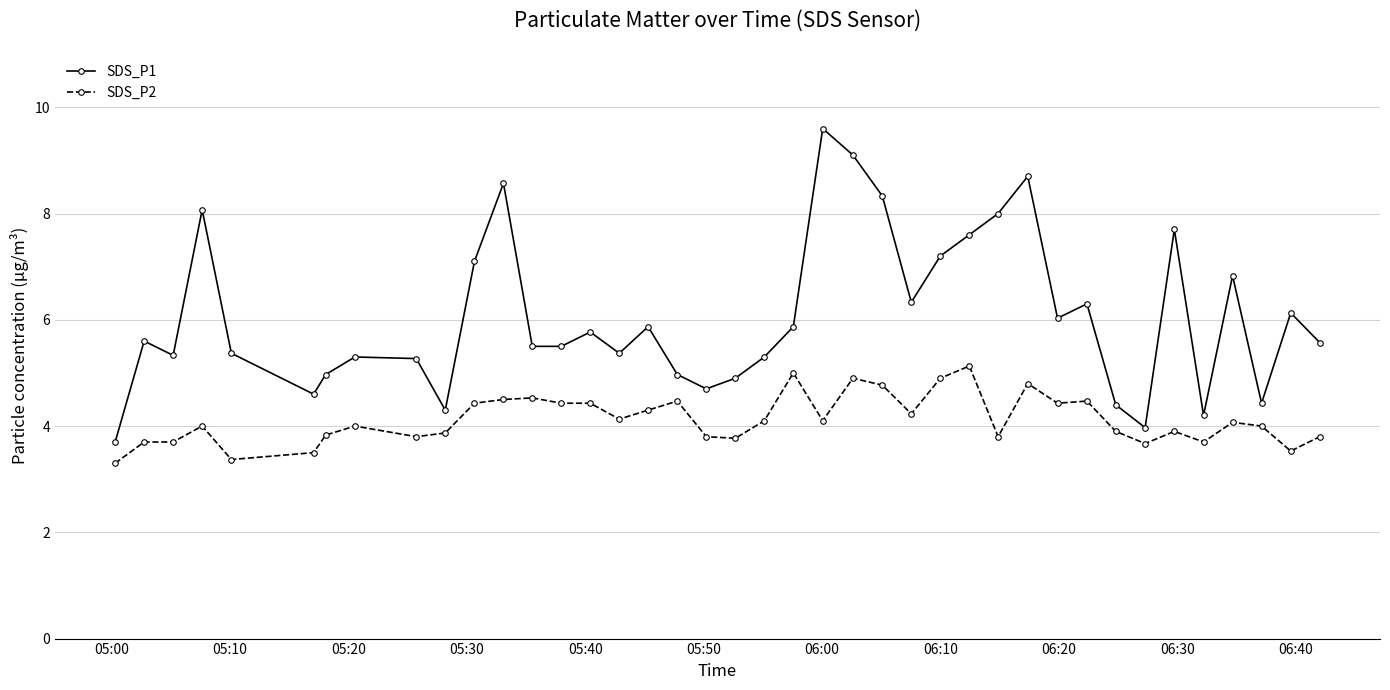

Rank the series by their average value, from lowest to highest.

SDS_P2, SDS_P1